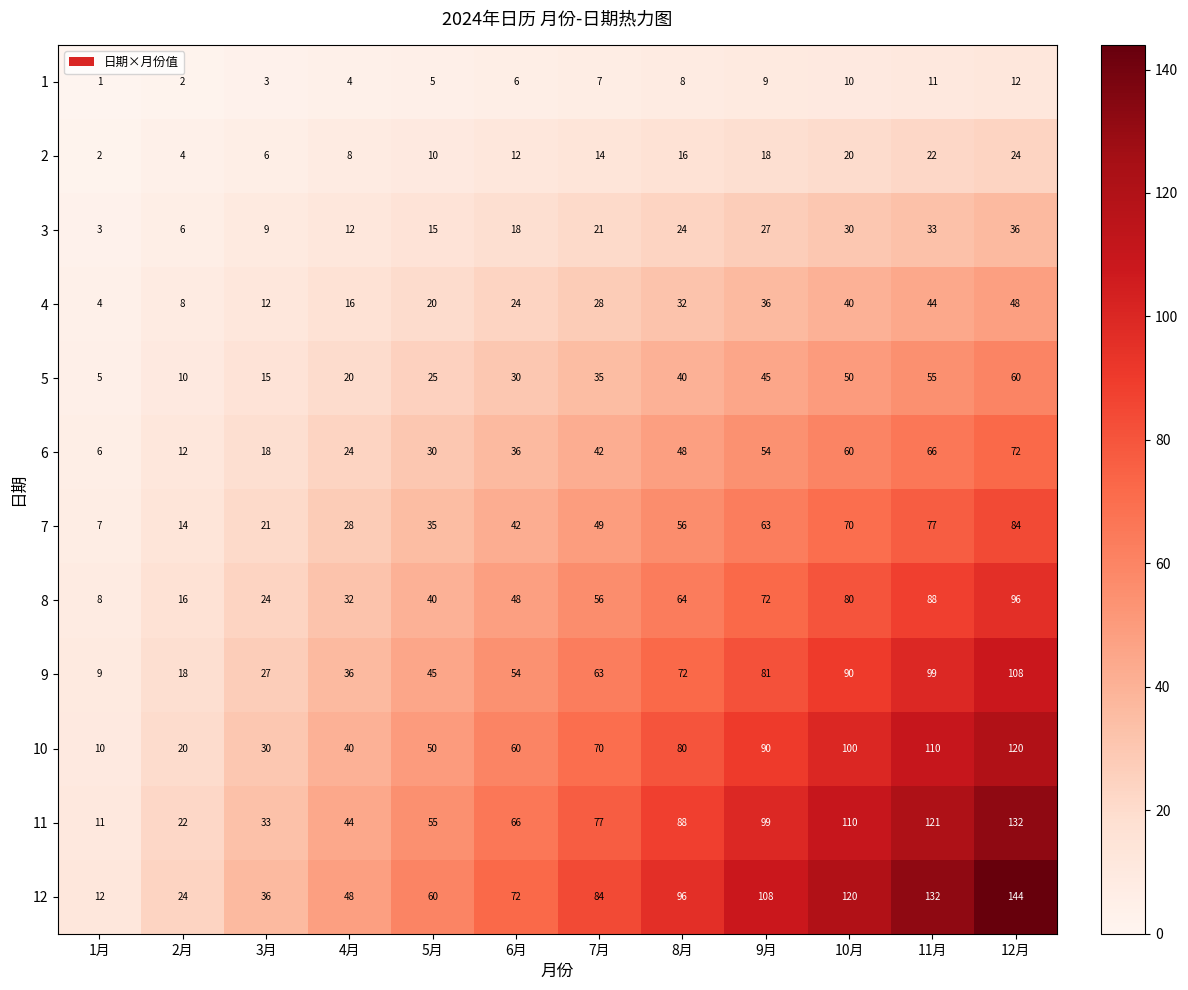

How many series are shown in this chart?

12